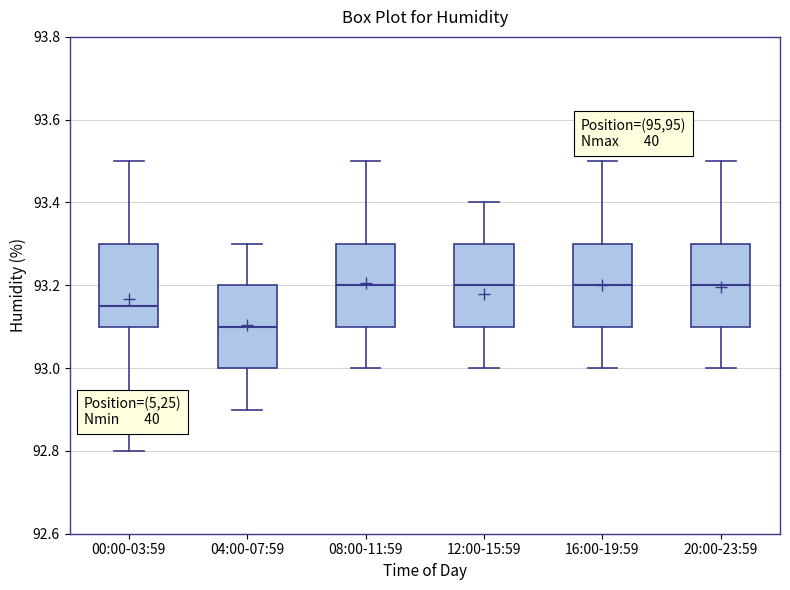

Reading left to right, transcribe this box plot: for each box, give where its median line is, the range the box spans, and where its two whiskers end, as read against the y-axis. The values are not printed on the chart, so give them approximately, as read against the axis.

00:00-03:59: median 93.16, box 93.10 to 93.30, whiskers 92.80 to 93.50
04:00-07:59: median 93.10, box 93.00 to 93.20, whiskers 92.90 to 93.30
08:00-11:59: median 93.20, box 93.10 to 93.30, whiskers 93.00 to 93.50
12:00-15:59: median 93.20, box 93.10 to 93.30, whiskers 93.00 to 93.40
16:00-19:59: median 93.20, box 93.10 to 93.30, whiskers 93.00 to 93.50
20:00-23:59: median 93.20, box 93.10 to 93.30, whiskers 93.00 to 93.50